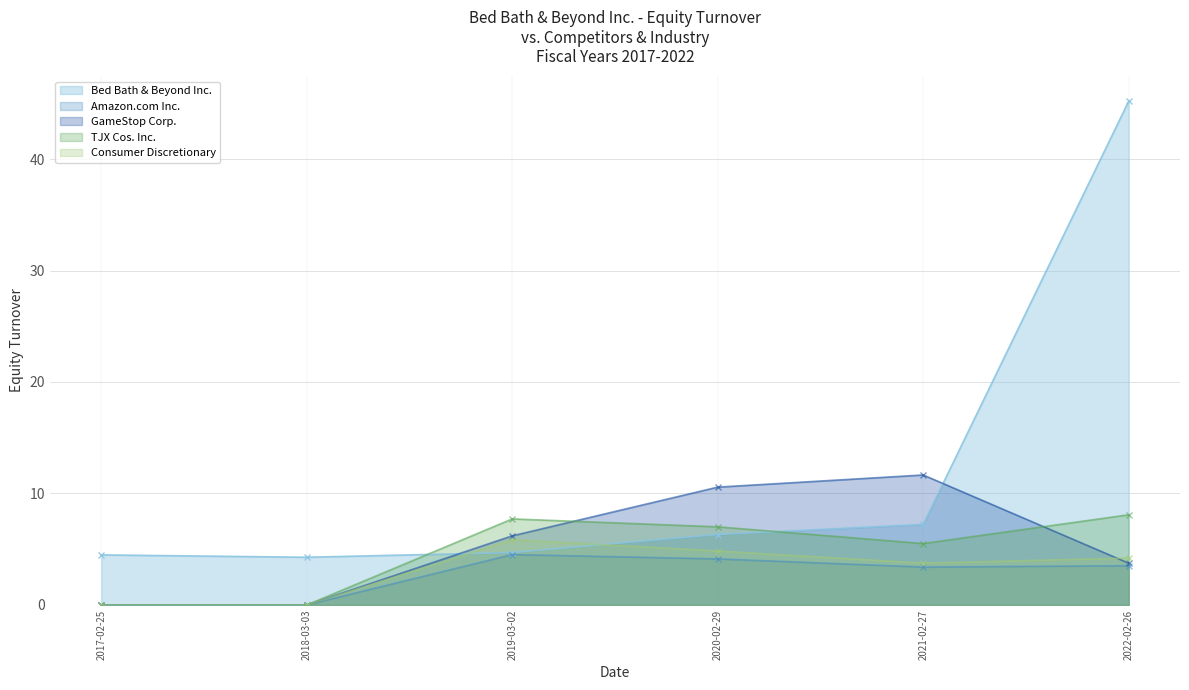

Does the chart have visible grid lines?

Yes